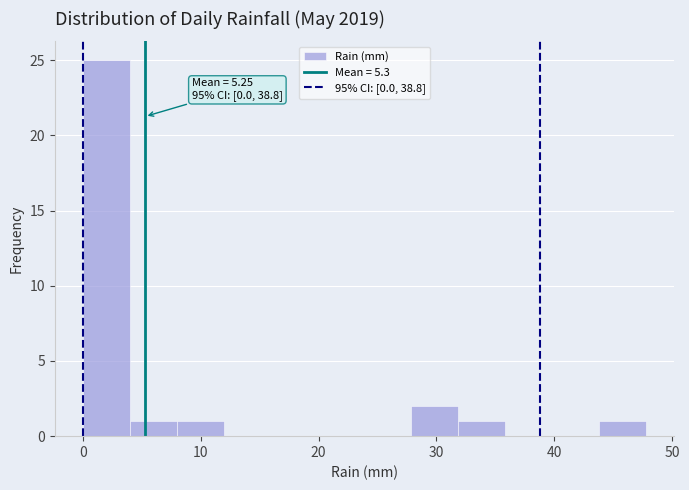

Around what value on the x-axis is the tallest bar? Give the approximate position of its centre, as read against the axis.

2